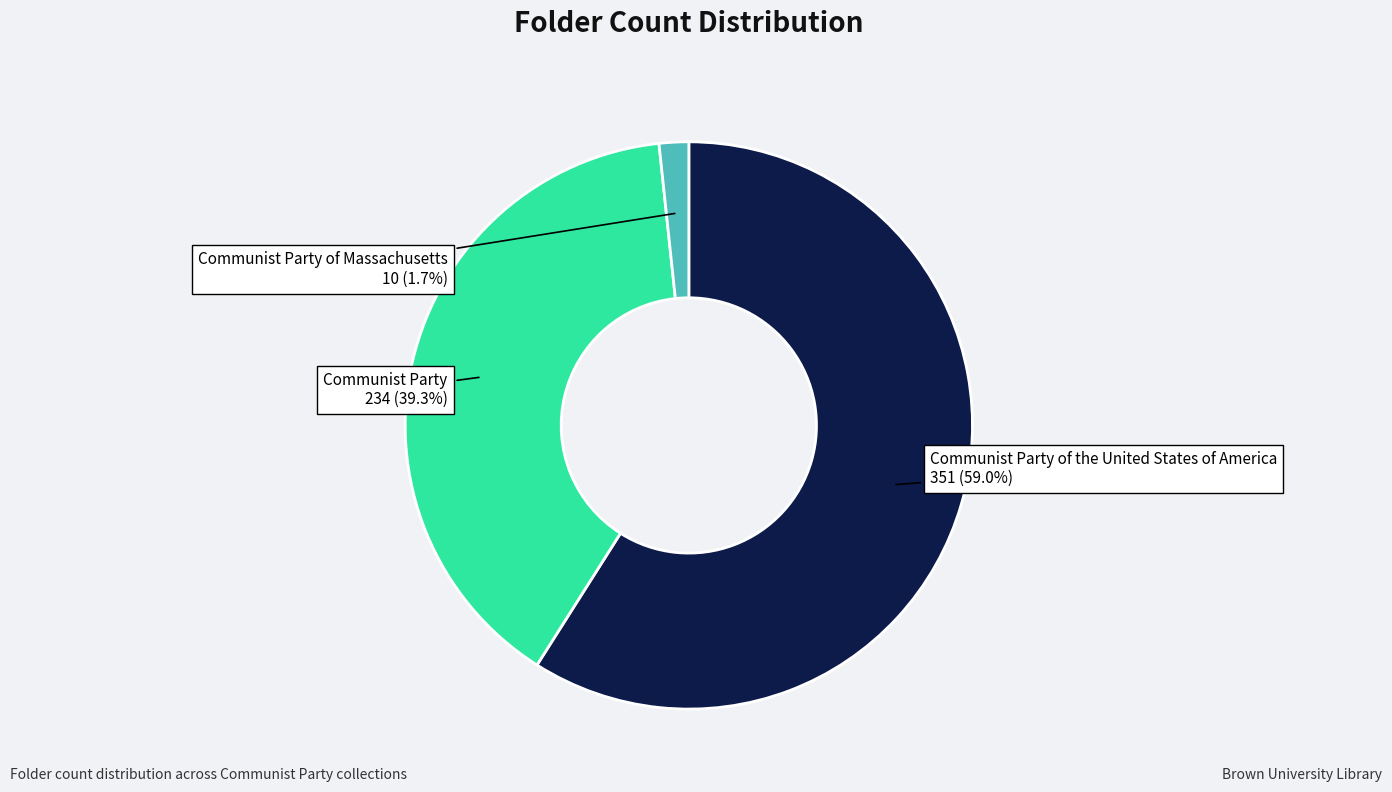

How many slices are in this pie chart?

3